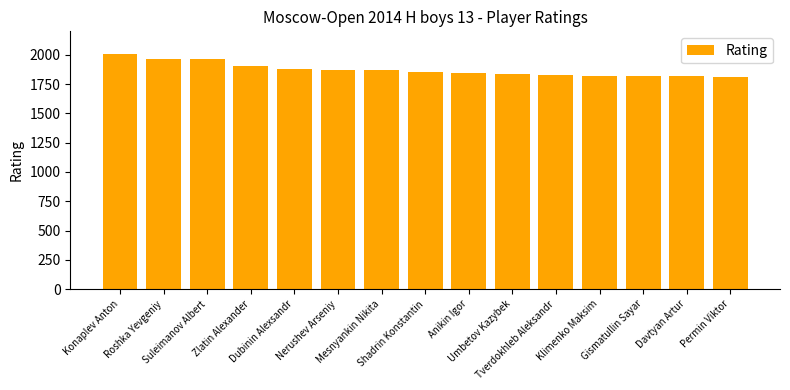

Between Zlatin Alexander and Roshka Yevgeniy, which is larger?

Roshka Yevgeniy